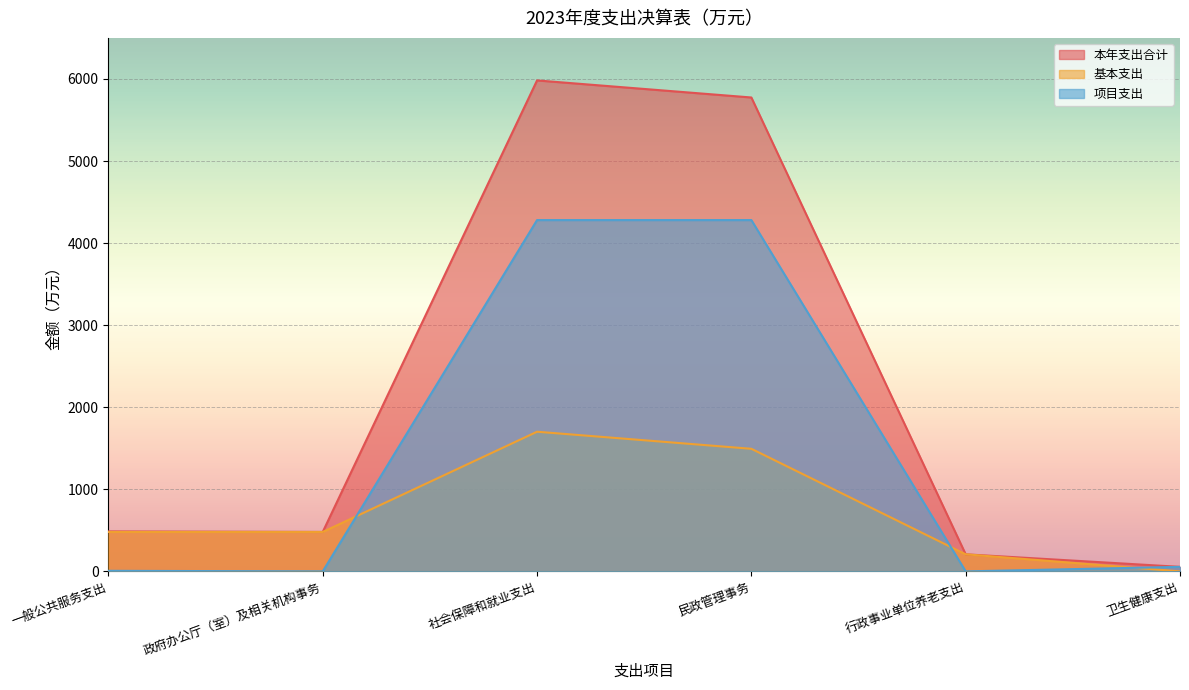

What is the label of the 6th point from the left?

卫生健康支出